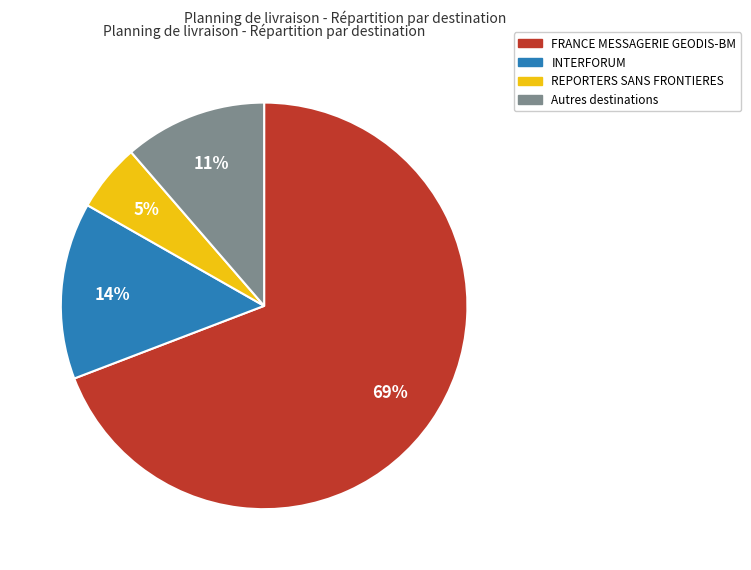

To the nearest percent, what is the average slice percentage?

25%